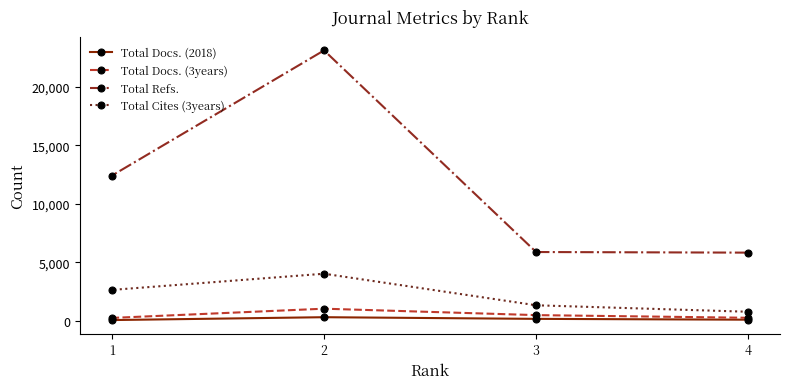

The value of Total Refs. at 3 is 1214. True or false?

False